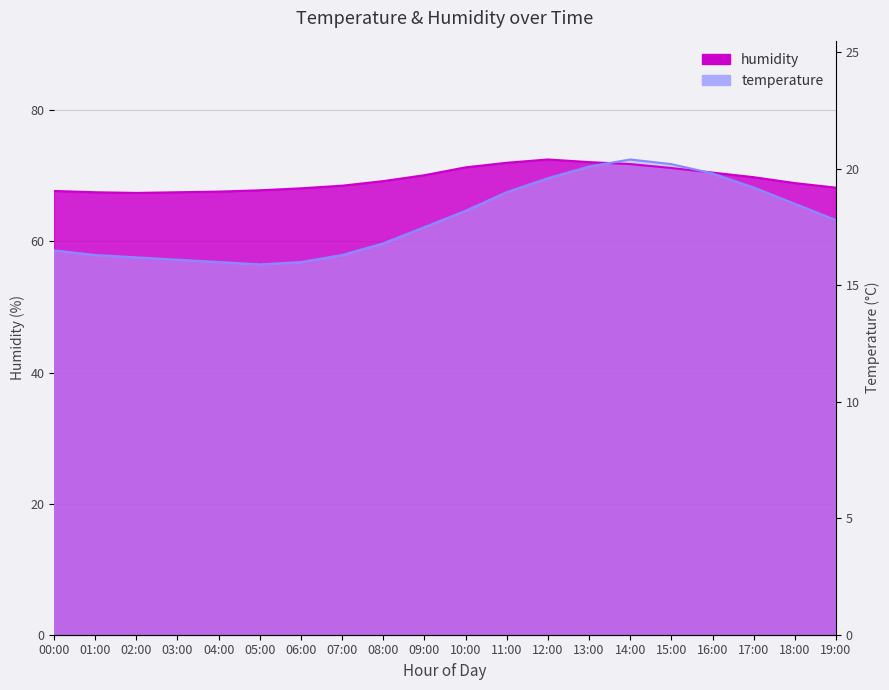

What is the value of the humidity point at the 7th from the left?

68.1